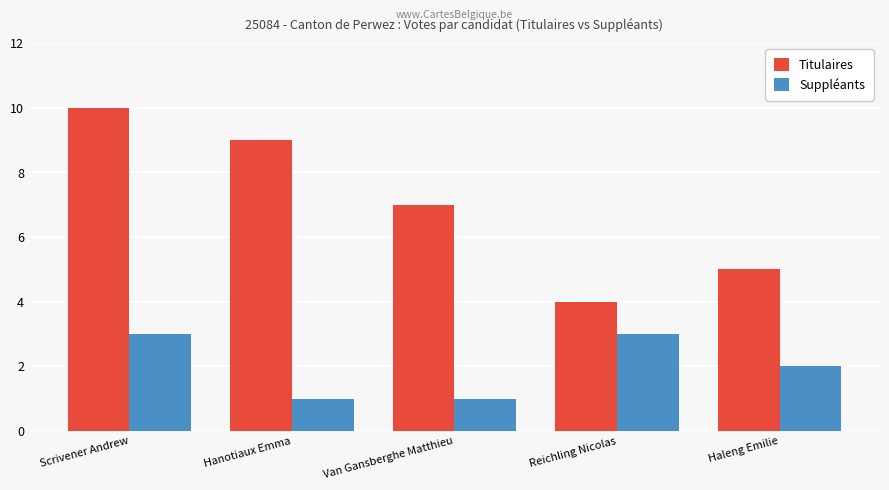

At how many categories does at least one series exceed 6?

3